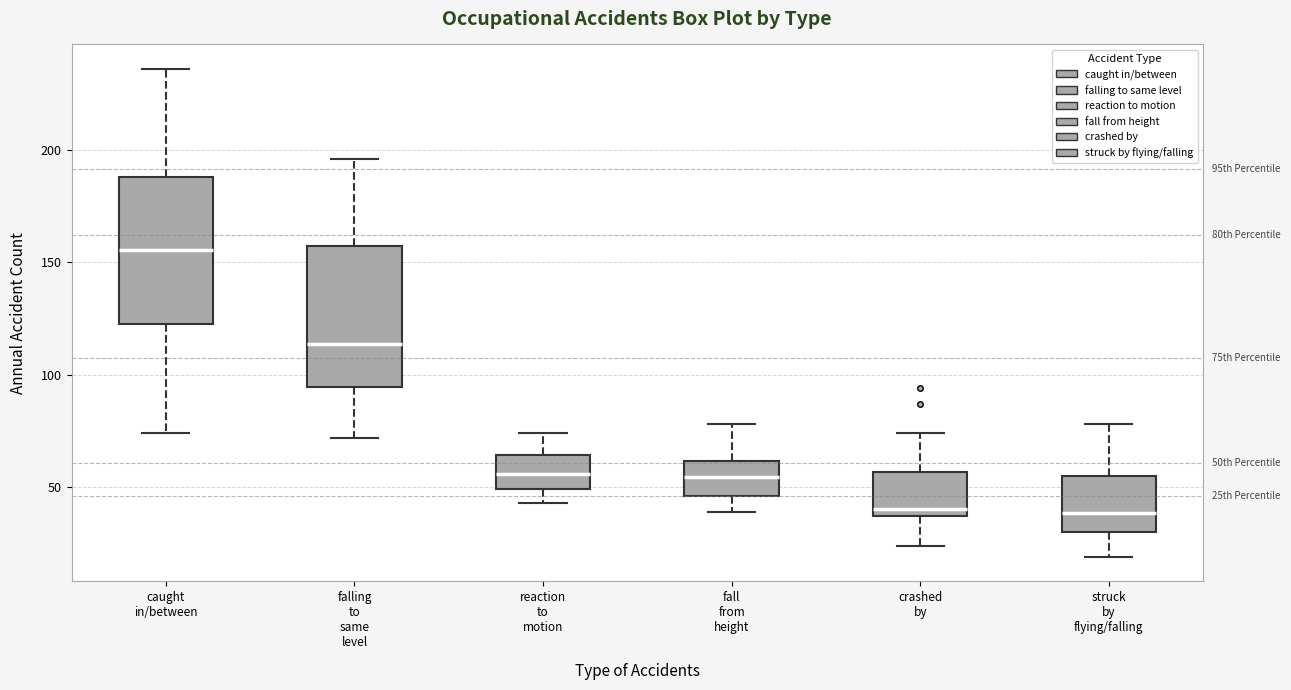

Reading left to right, read every box against the y-axis: the position of its median line, the range the box covers, and the ends of its whiskers. The values are not printed on the chart, so give them approximately, as read against the axis.

caught in/between: median 155, box 125 to 190, whiskers 75 to 235
falling to same level: median 115, box 95 to 155, whiskers 70 to 195
reaction to motion: median 55, box 50 to 65, whiskers 45 to 75
fall from height: median 55, box 45 to 60, whiskers 40 to 80
crashed by: median 40, box 35 to 55, whiskers 25 to 75
struck by flying/falling: median 40, box 30 to 55, whiskers 20 to 80